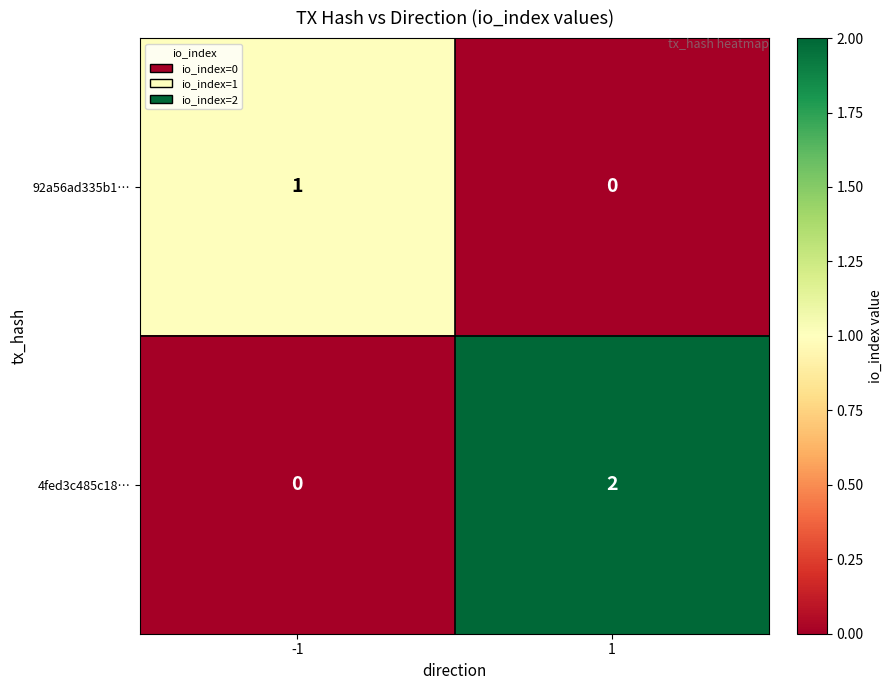

List the series in order of their peak value, lowest first.

92a56ad335b1…, 4fed3c485c18…